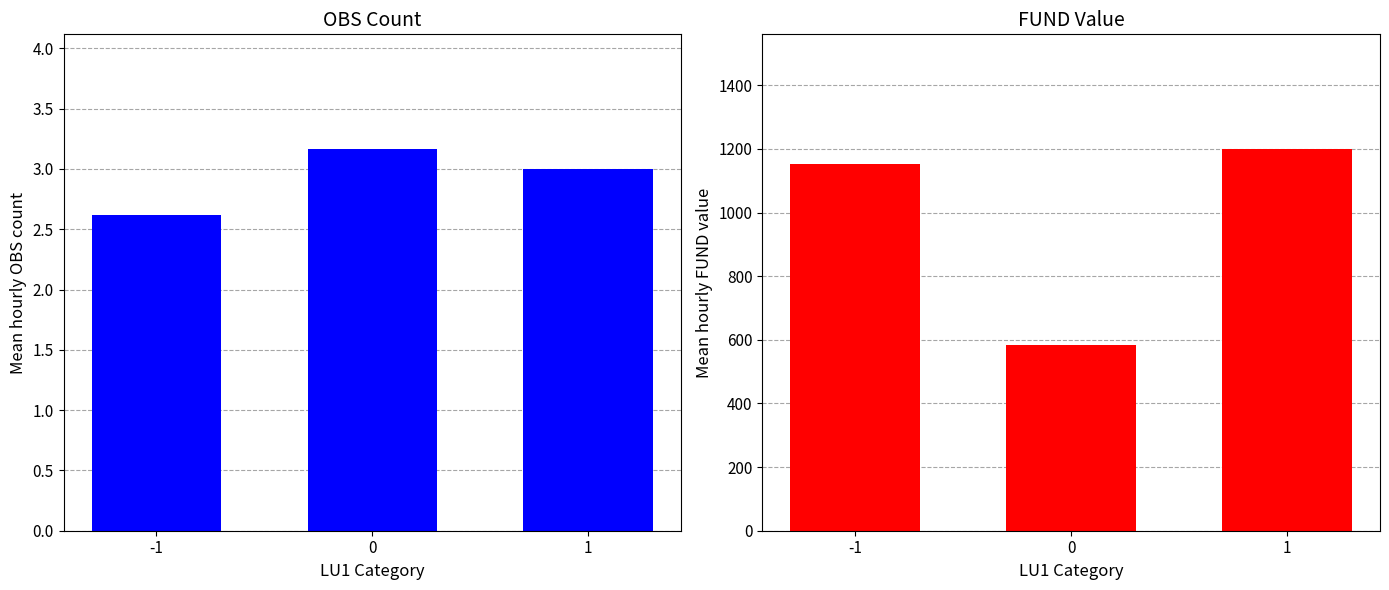

Which series has the widest spread of values?

Mean FUND